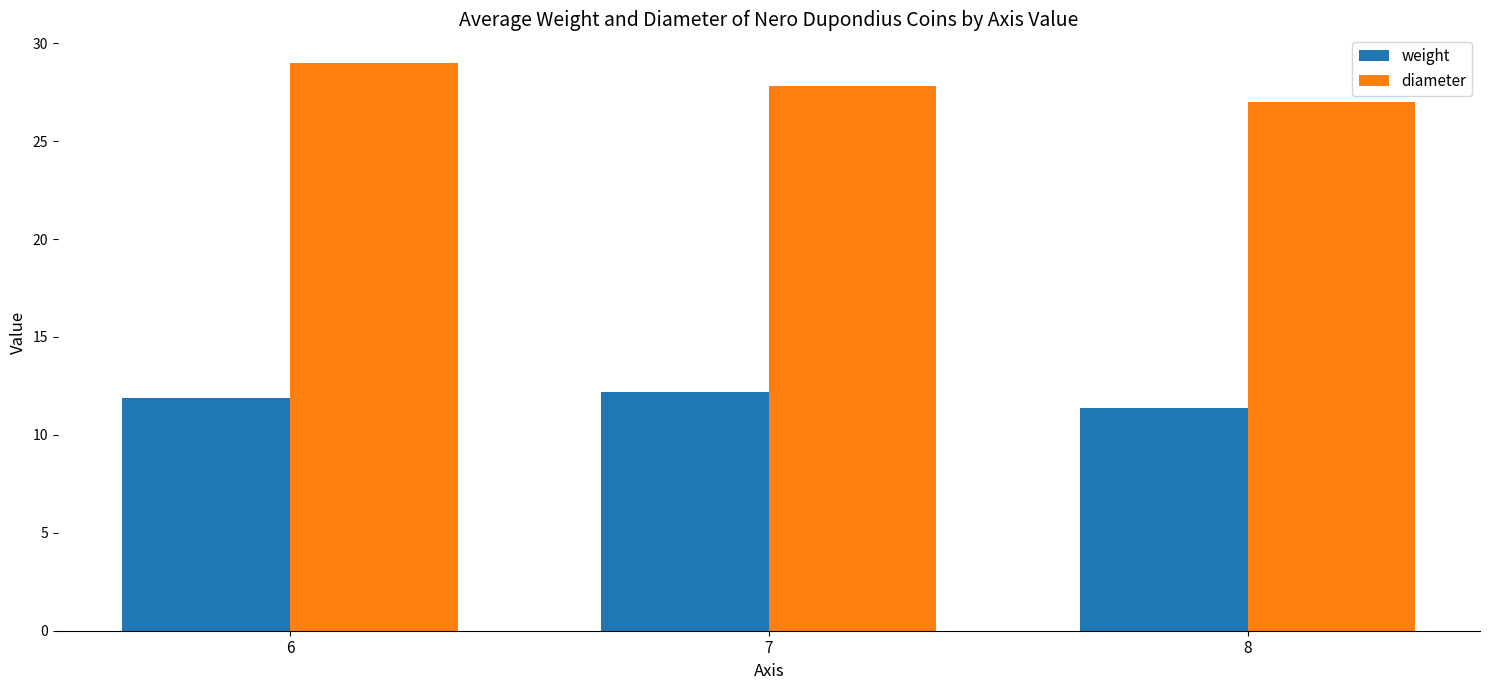

Which series changed the most between 6 and 8?

diameter